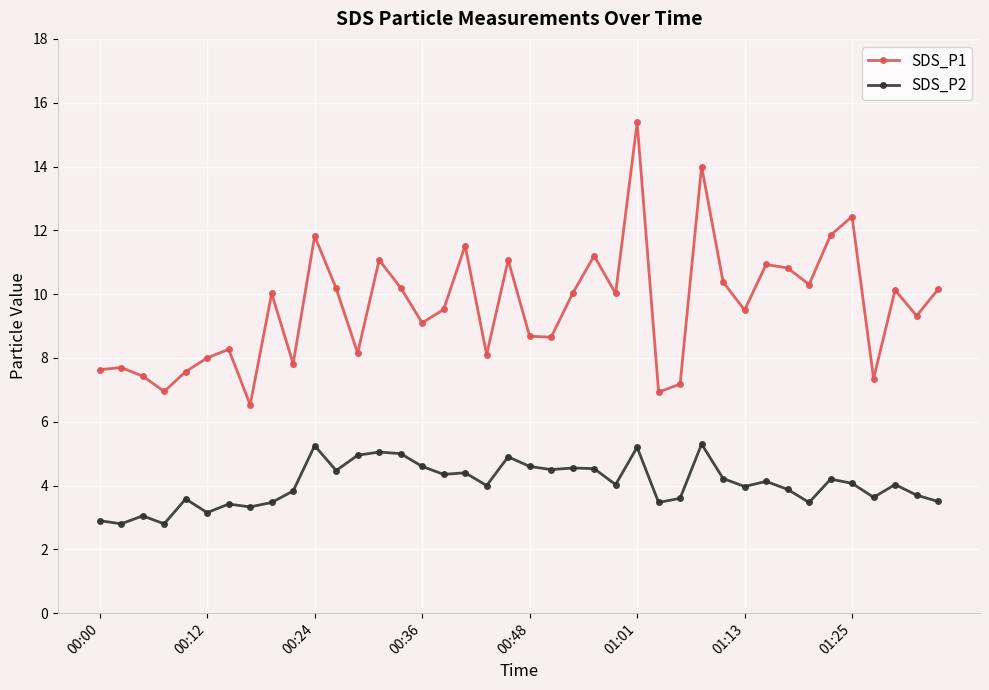

What are all the series names shown in the legend?

SDS_P1, SDS_P2